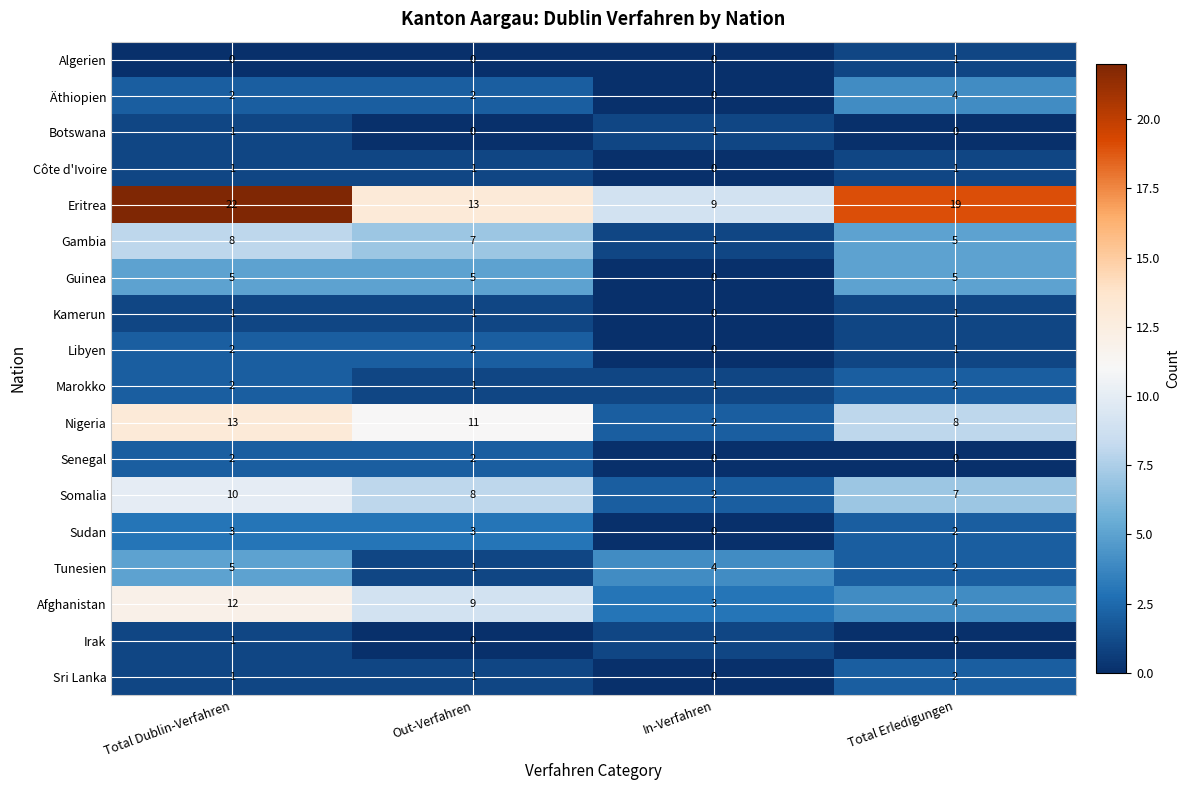

Which label corresponds to the largest value in the chart?

Total Dublin-Verfahren